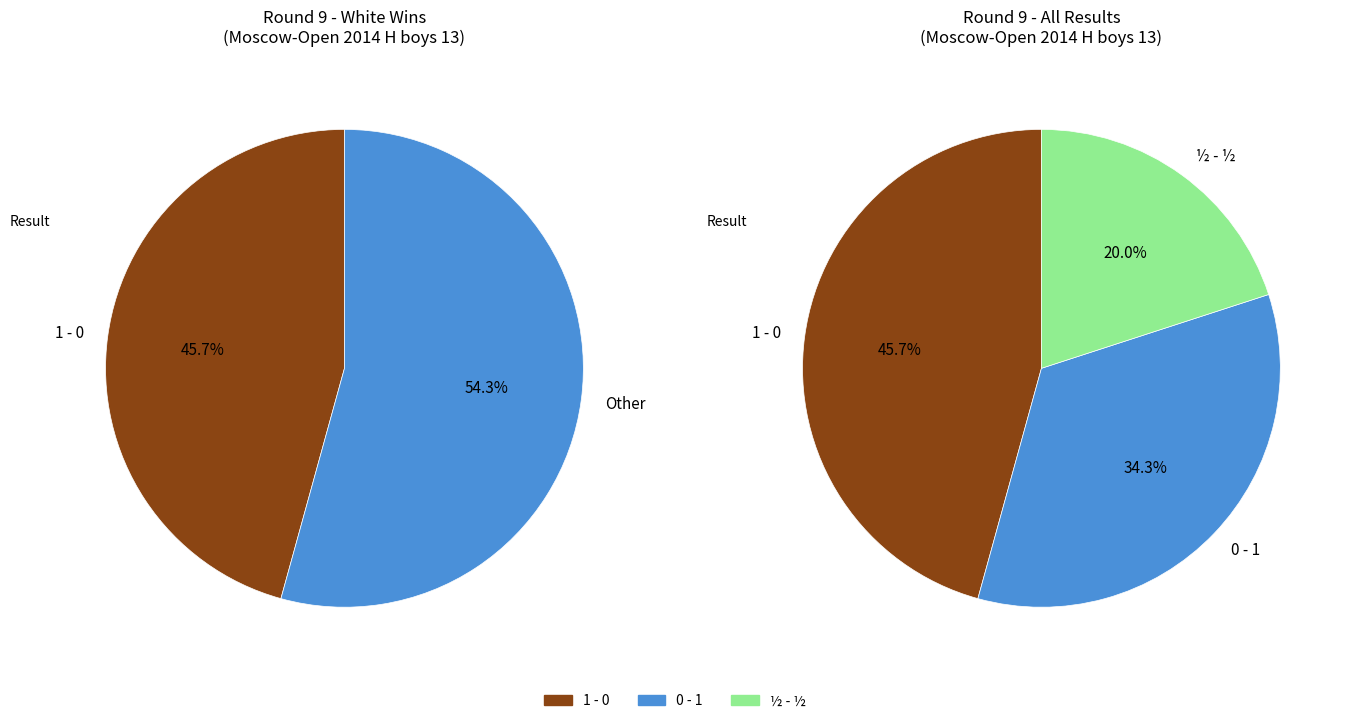

Combined, do ½ - ½ and 0 - 1 account for over 50%?

Yes